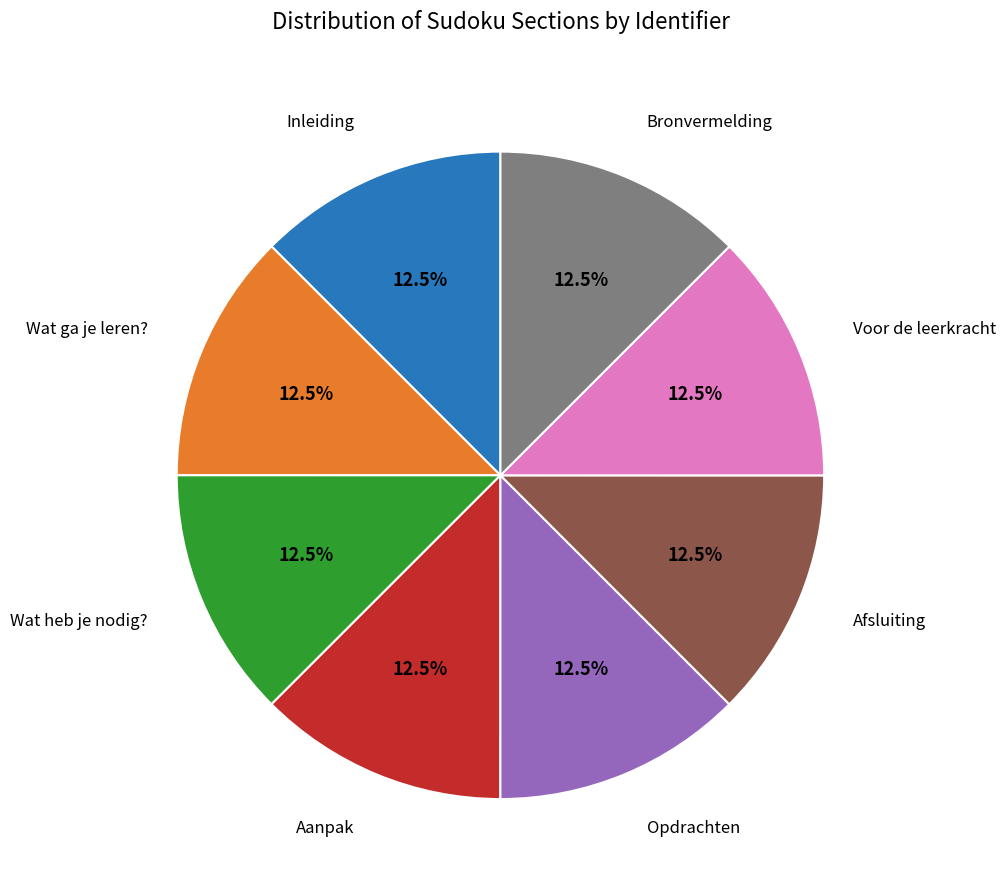

Is there any slice that represents more than half of the pie?

No